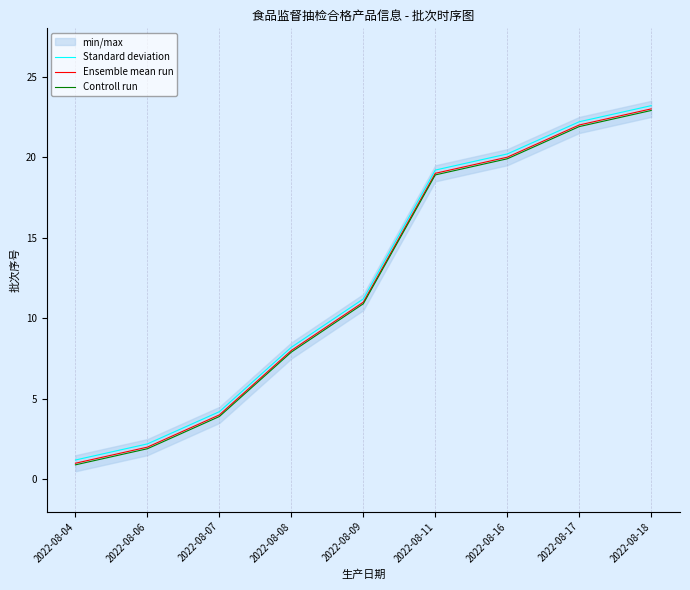

Reading left to right, list all the values displayed in this chart.

Standard deviation: 2022-08-04=1.2	2022-08-06=2.2	2022-08-07=4.2	2022-08-08=8.2	2022-08-09=11.2	2022-08-11=19.2	2022-08-16=20.2	2022-08-17=22.2	2022-08-18=23.2
Ensemble mean run: 2022-08-04=1.0	2022-08-06=2.0	2022-08-07=4.0	2022-08-08=8.0	2022-08-09=11.0	2022-08-11=19.0	2022-08-16=20.0	2022-08-17=22.0	2022-08-18=23.0
Controll run: 2022-08-04=0.9	2022-08-06=1.9	2022-08-07=3.9	2022-08-08=7.9	2022-08-09=10.9	2022-08-11=18.9	2022-08-16=19.9	2022-08-17=21.9	2022-08-18=22.9